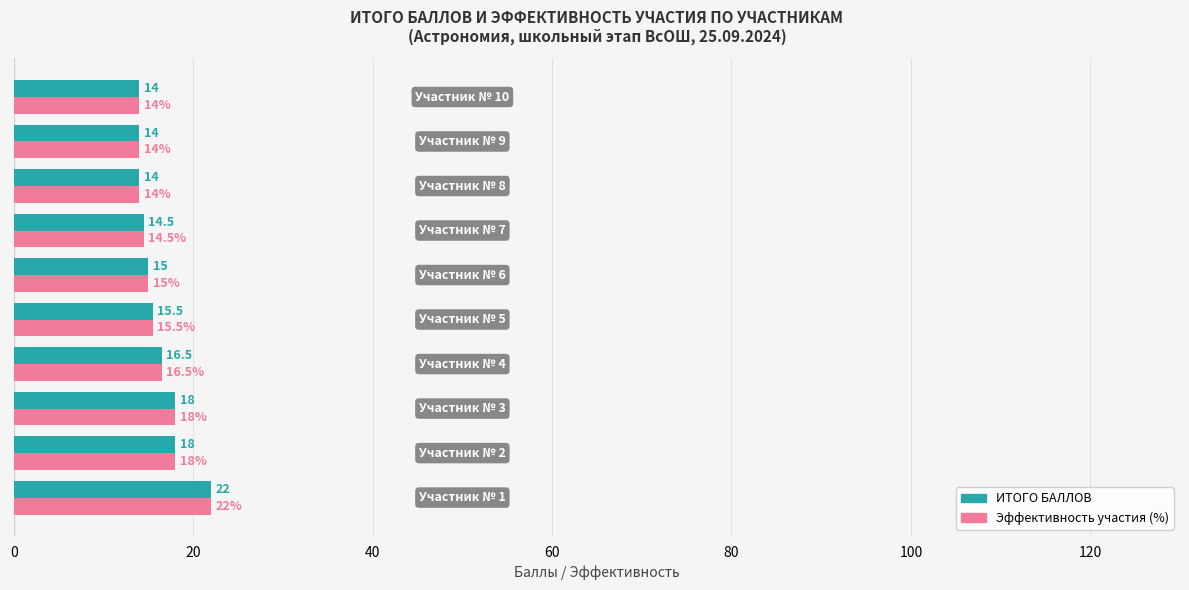

What is the difference between the maximum and minimum values in the ИТОГО БАЛЛОВ series?

8.0